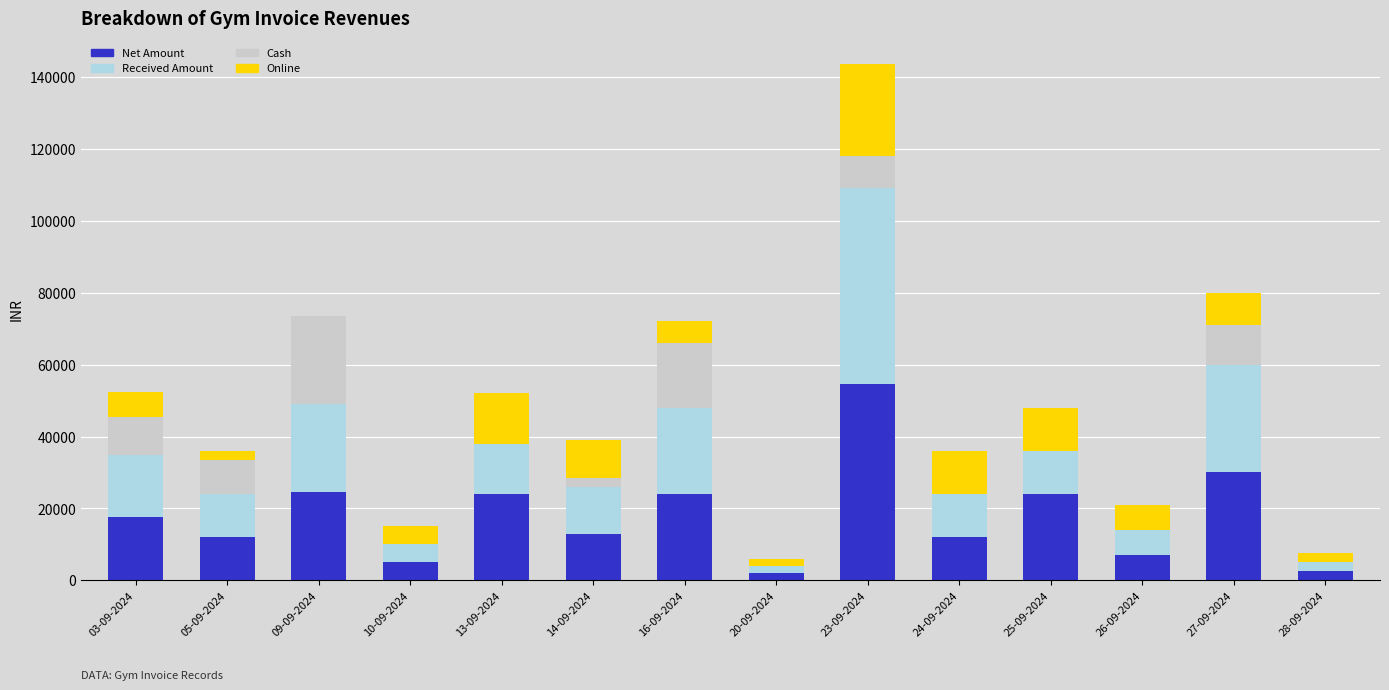

Which category has the highest value in the Net Amount series?

23-09-2024